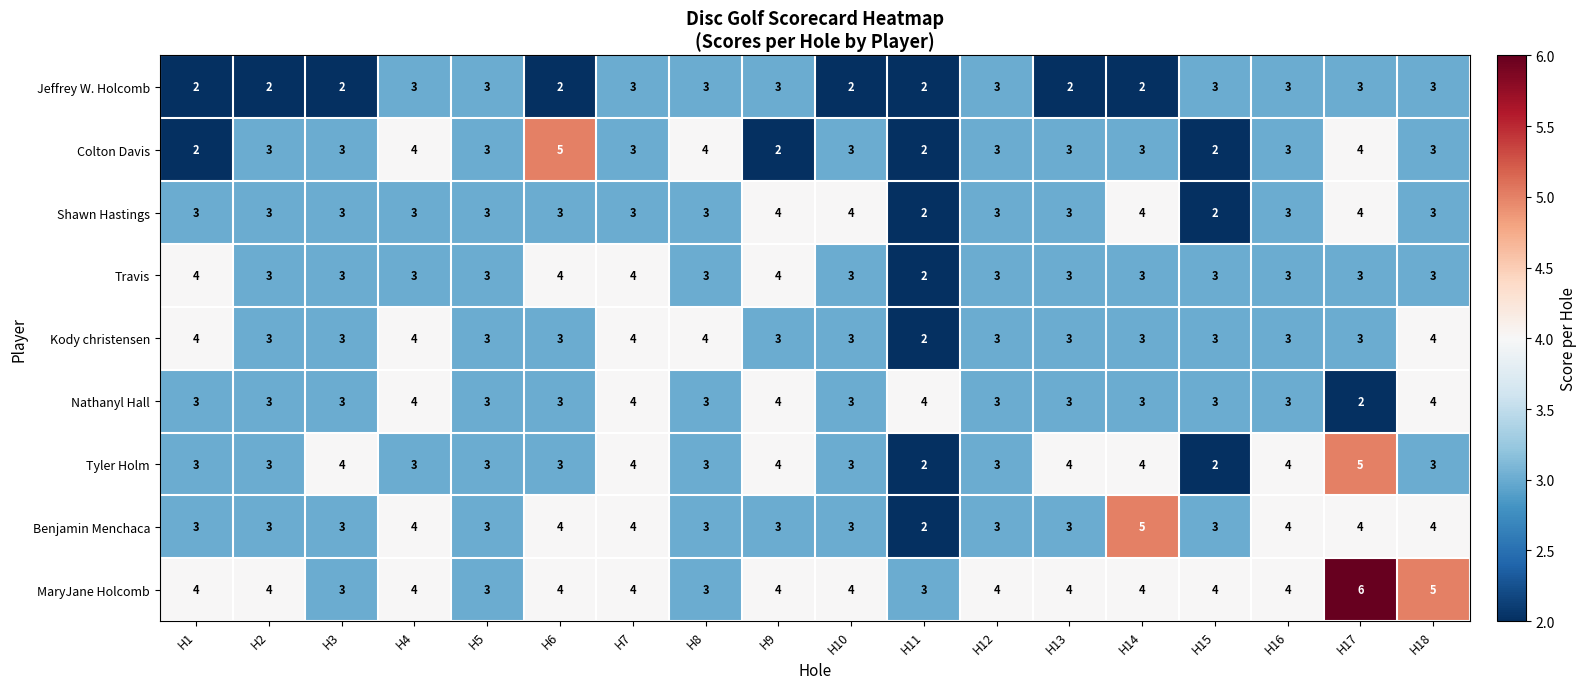

How many categories are shown in the chart?

18